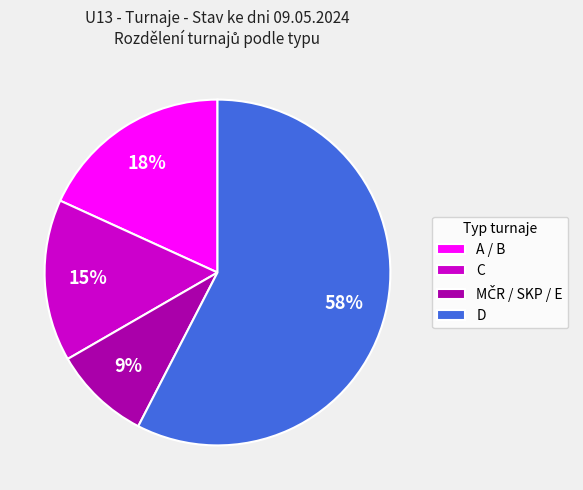

True or false: D accounts for 68% of the total.

False